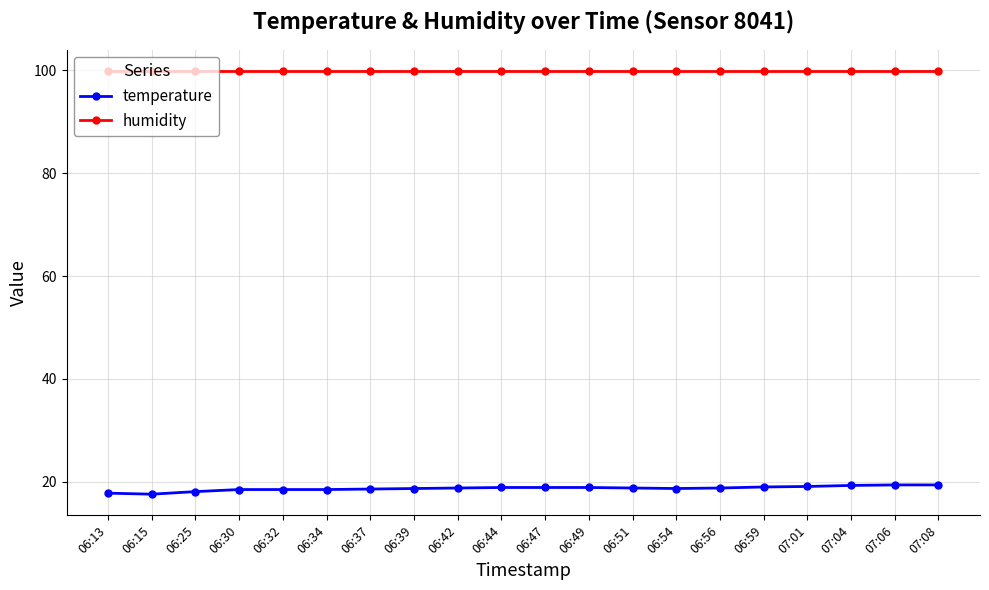

What is the total value across all series at 06:13?

117.7